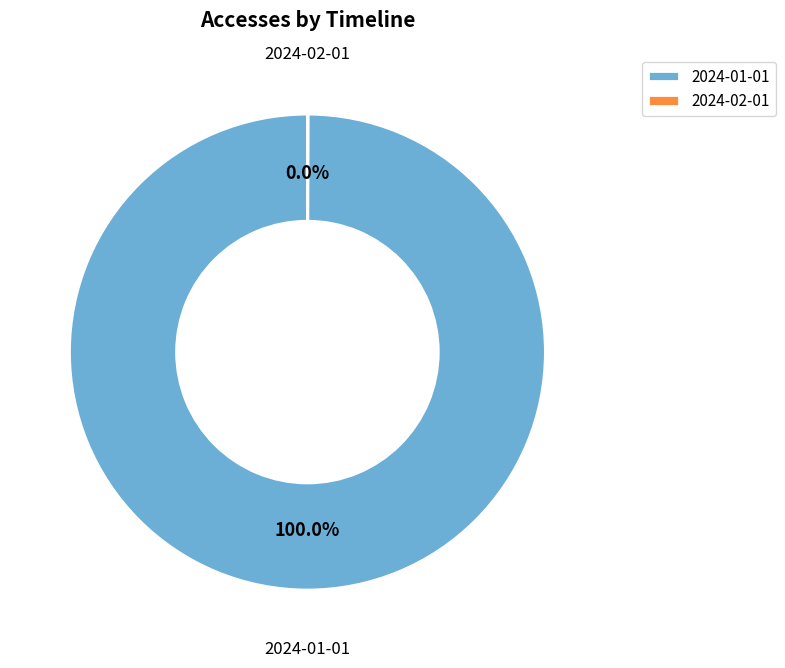

Which category accounts for the majority?

2024-01-01